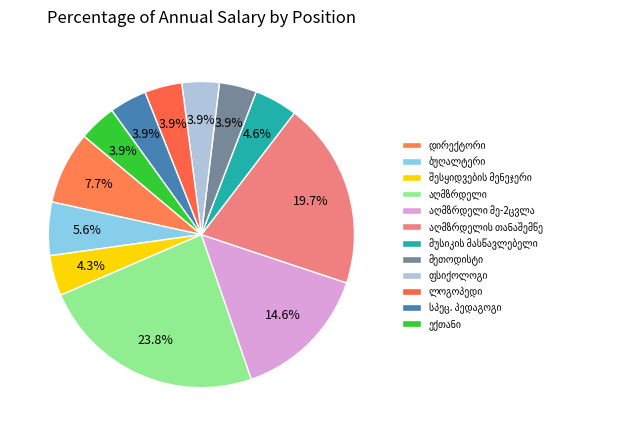

What is the largest slice in the pie chart?

აღმზრდელი